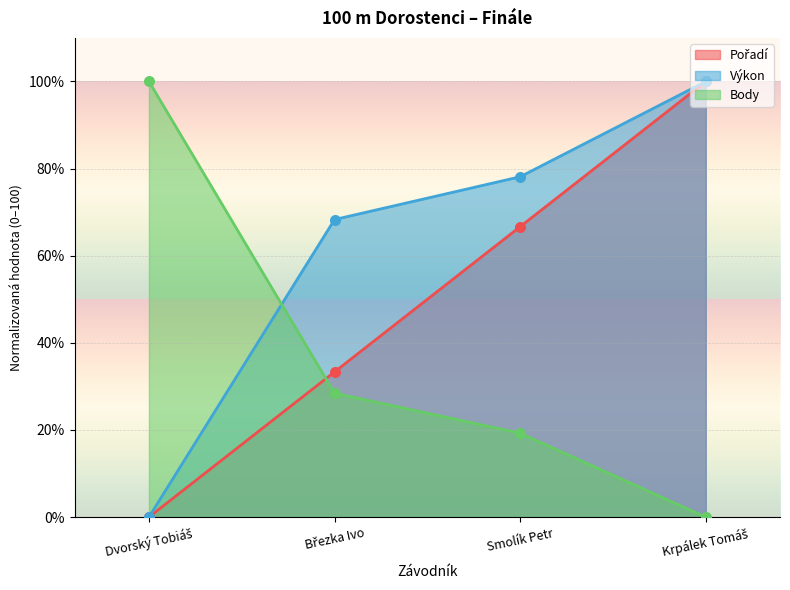

Which series contains the lowest Y value?

Pořadí